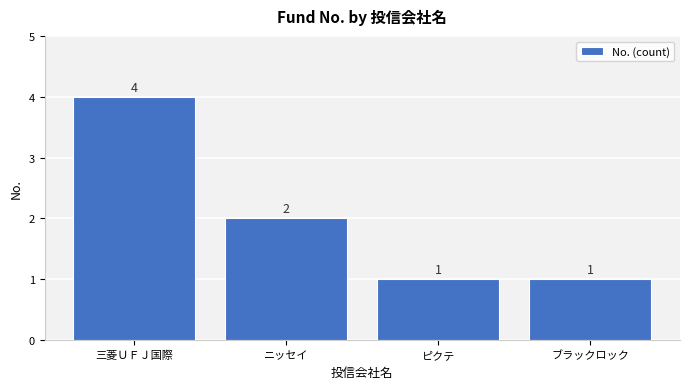

What is the ratio of the value at ニッセイ to the value at 三菱ＵＦＪ国際?

0.5